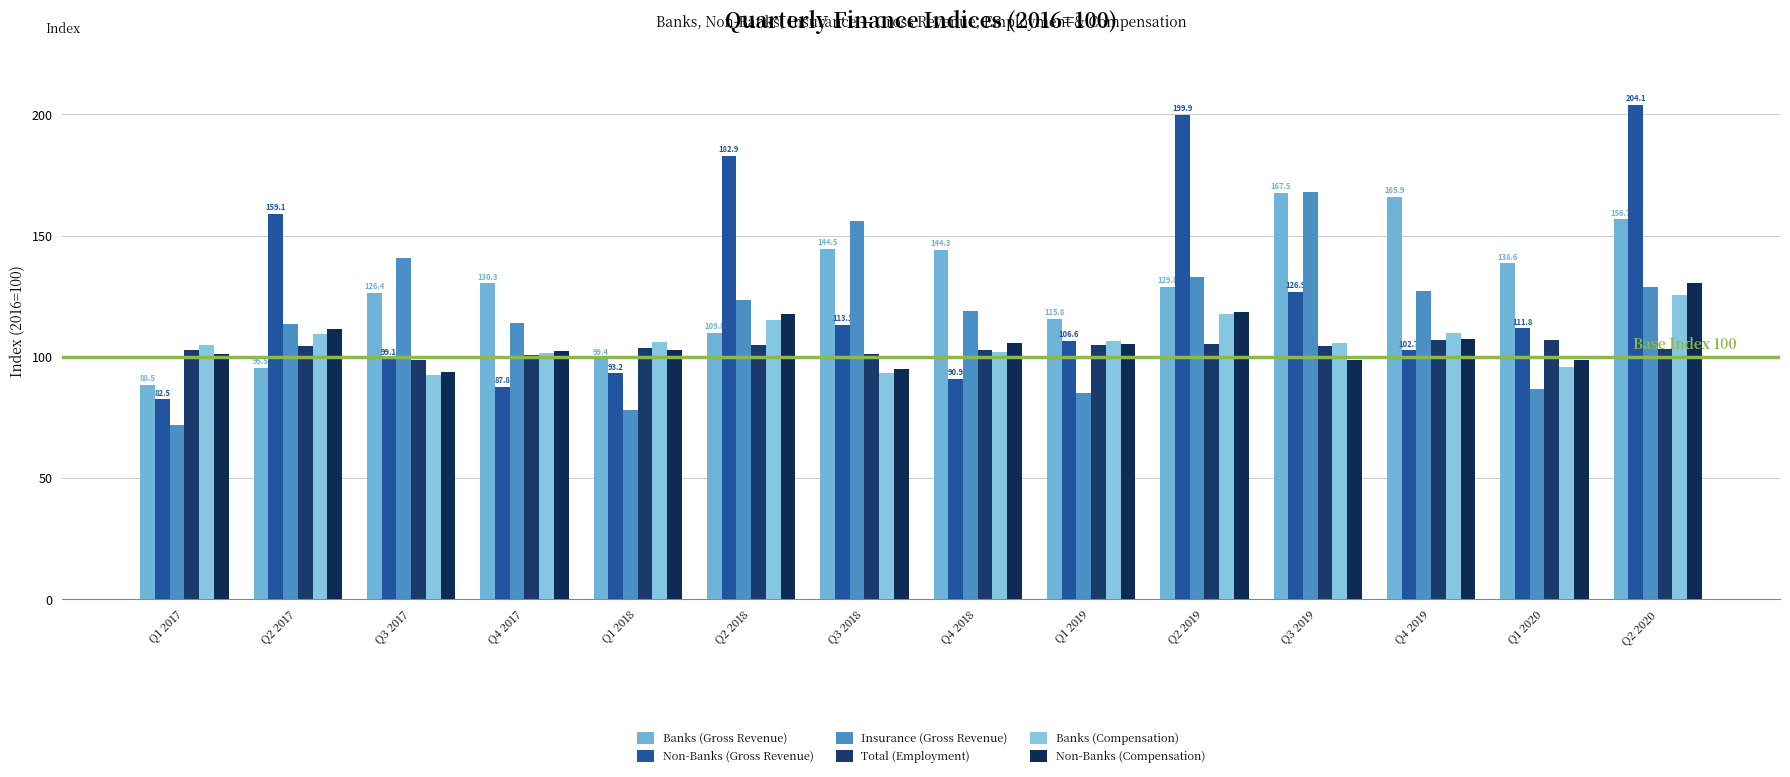

True or false: Banks (Gross Revenue) has a value of 129.3 at Q1 2018.

False